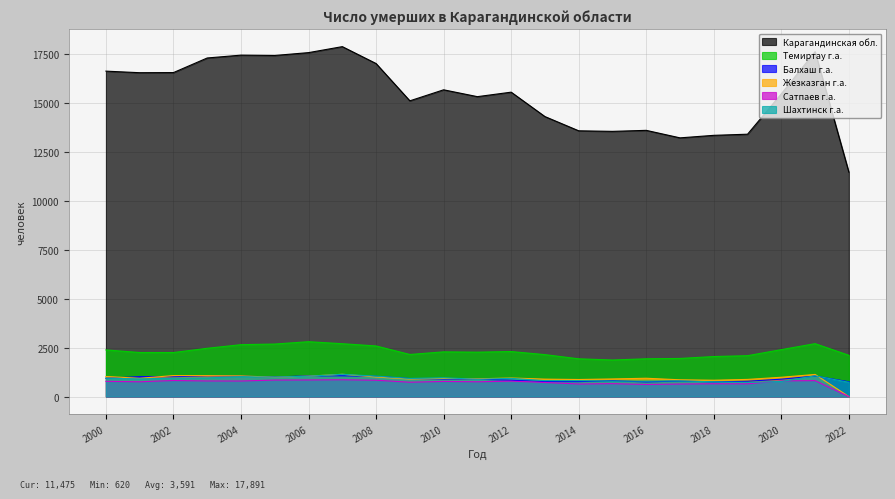

True or false: Шахтинск г.а. and Сатпаев г.а. intersect in this chart.

True